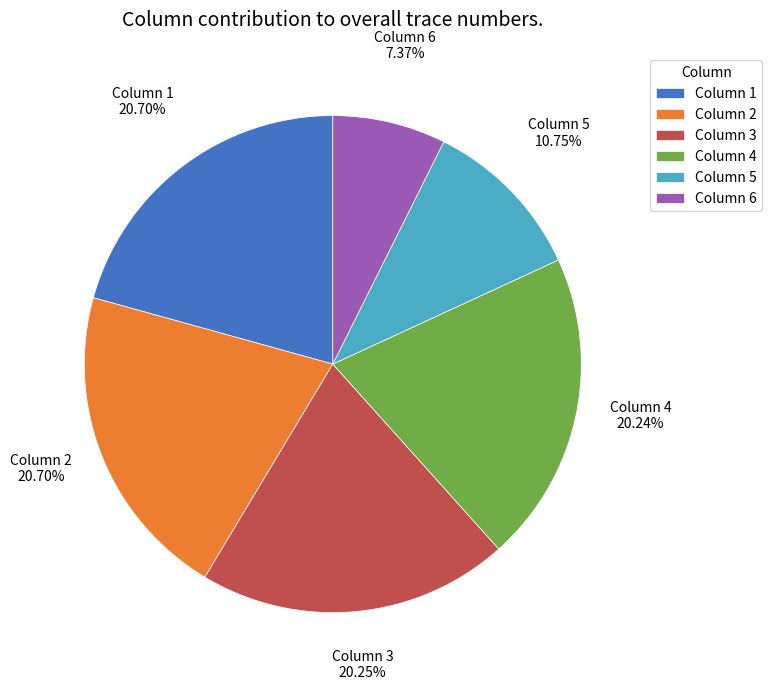

Between Column 5 and Column 3, which is larger?

Column 3